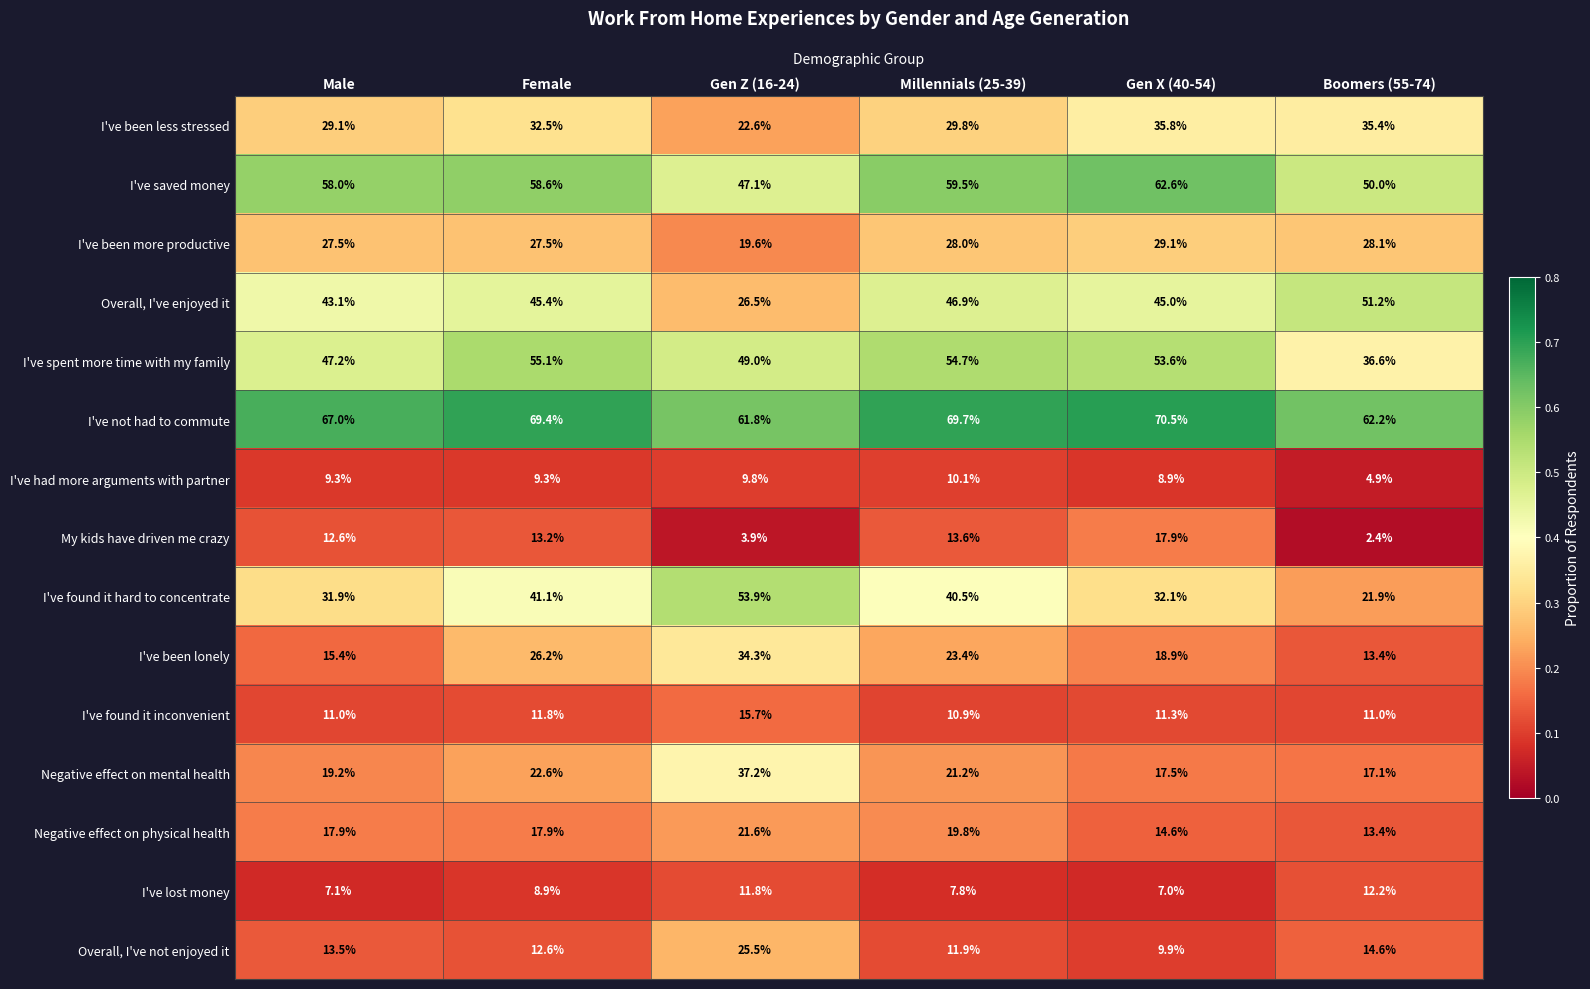

What is the spread (max minus min) of values at Male?

59.9